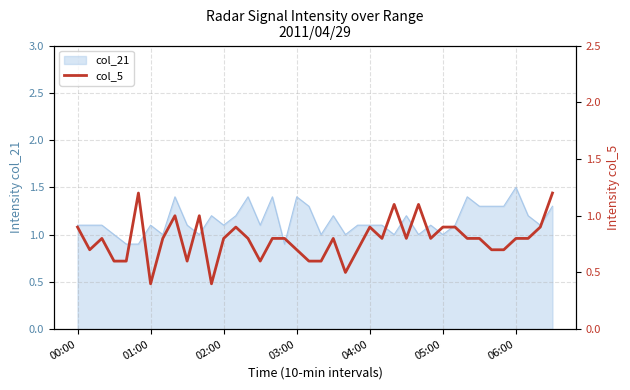

What is the ratio of the value at 15 to the value at 26?

0.5